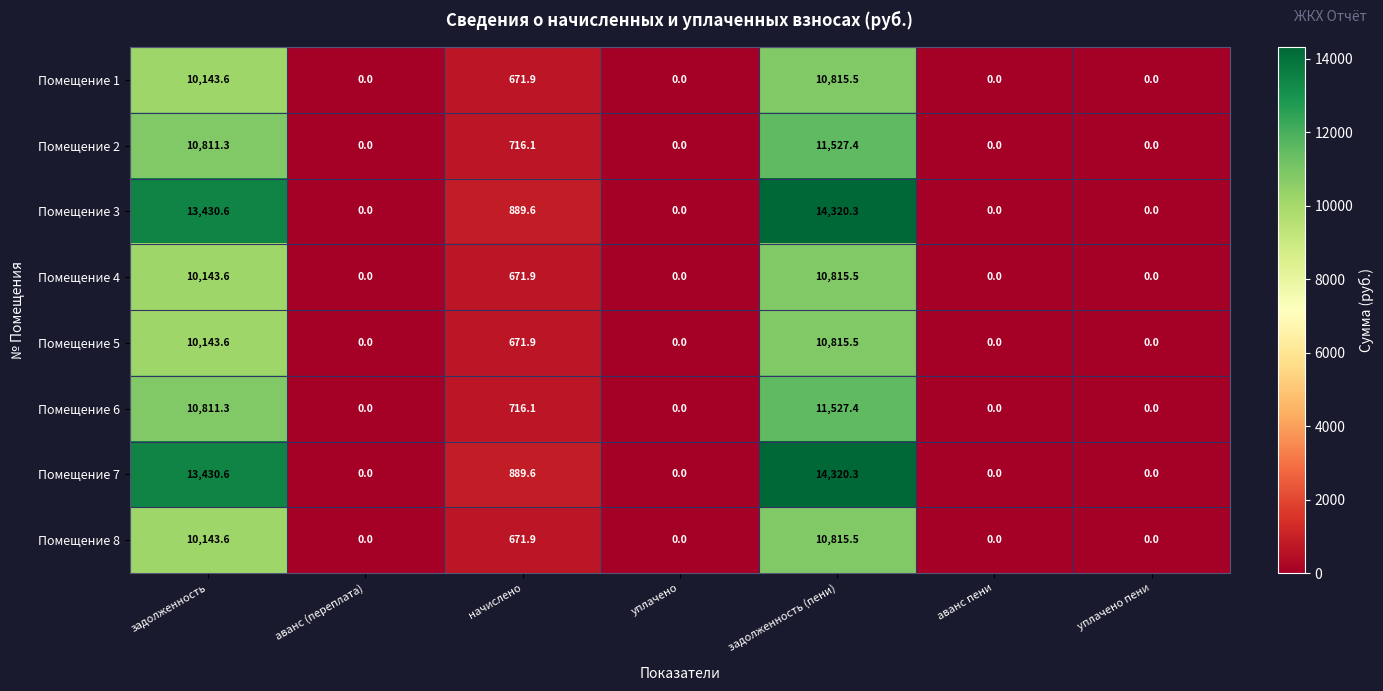

What is the difference between the maximum and minimum values in the Помещение 1 series?

10815.5